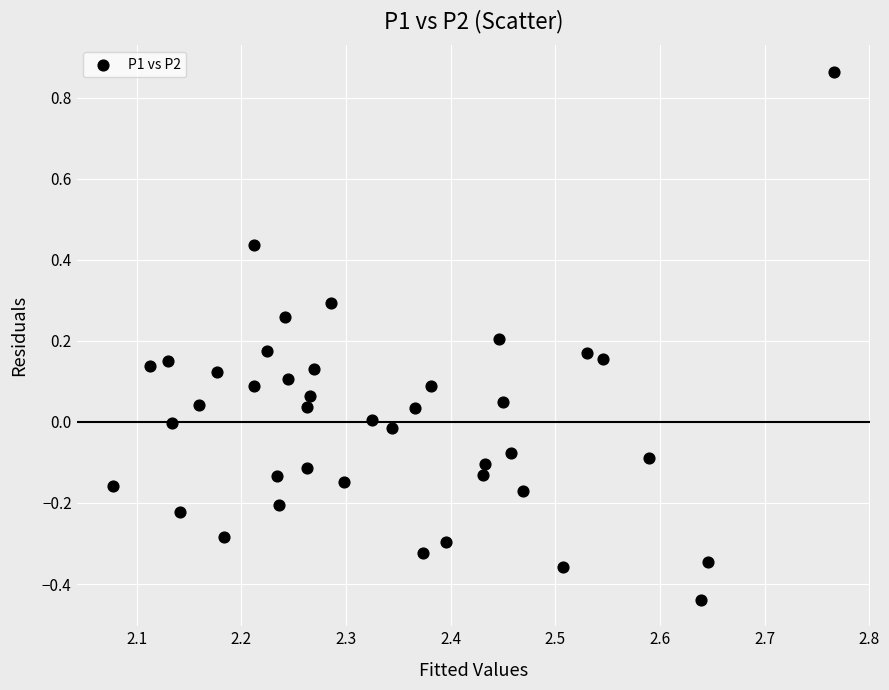

What is the range of X values (max minus min)?

0.7